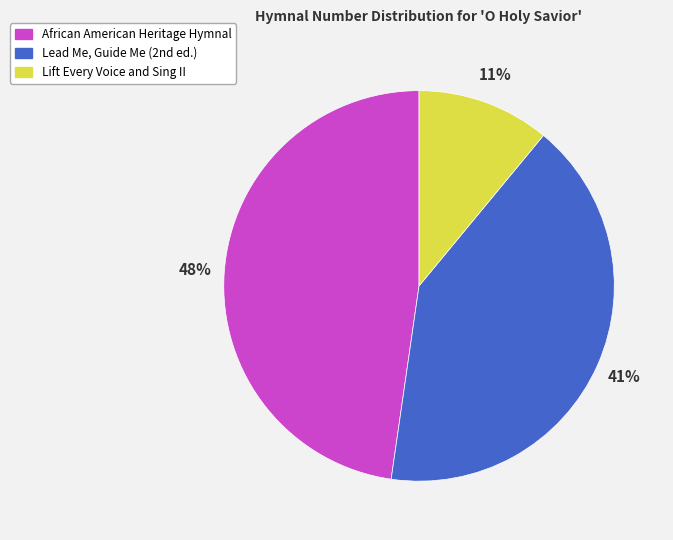

Count the number of slices in the pie.

3